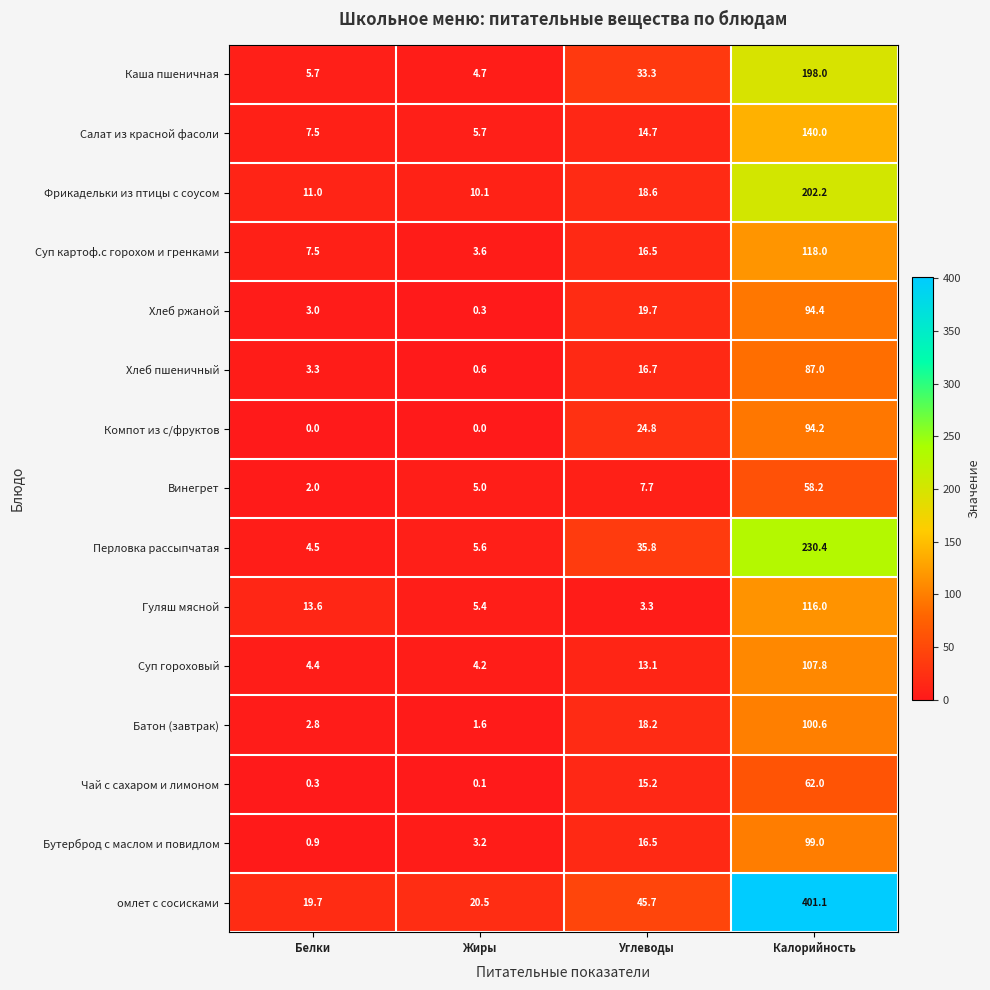

At which category is the sum across all series the highest?

Калорийность